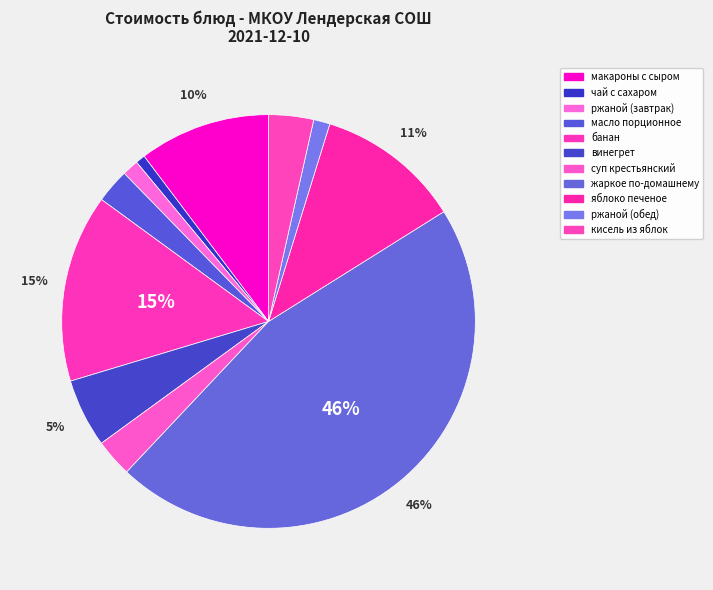

How many slices are in this pie chart?

11